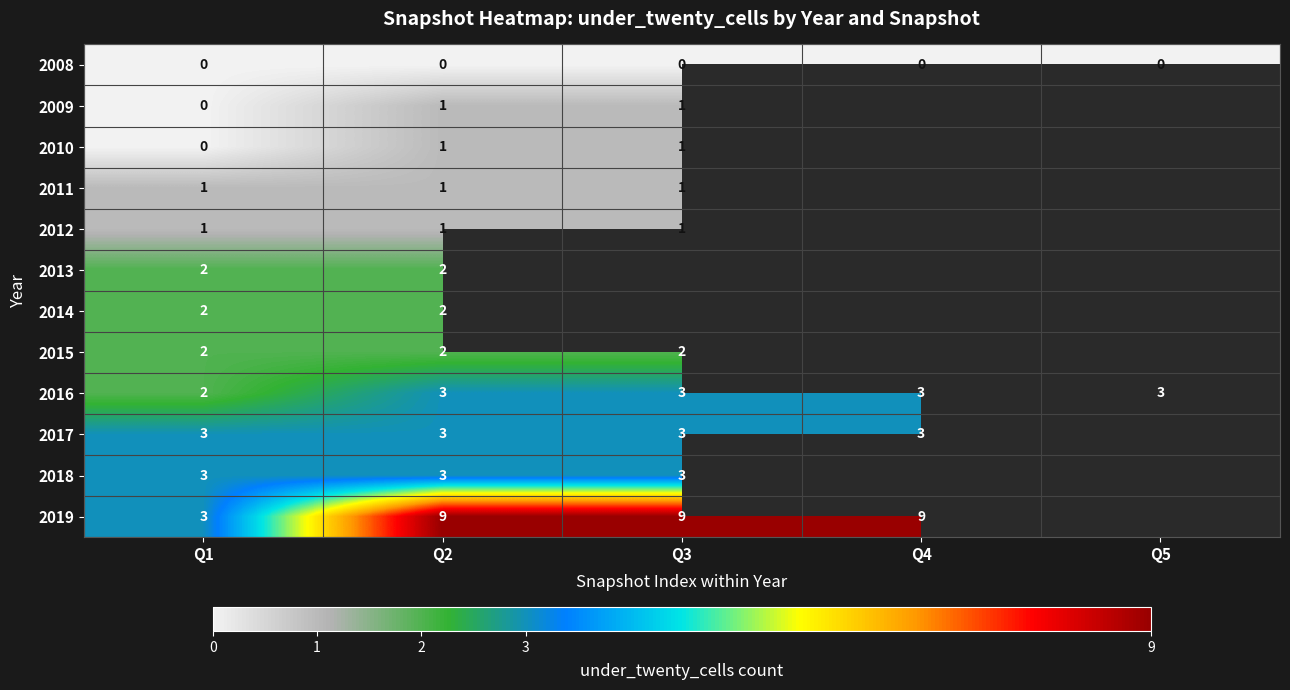

How many distinct data groups are displayed?

12